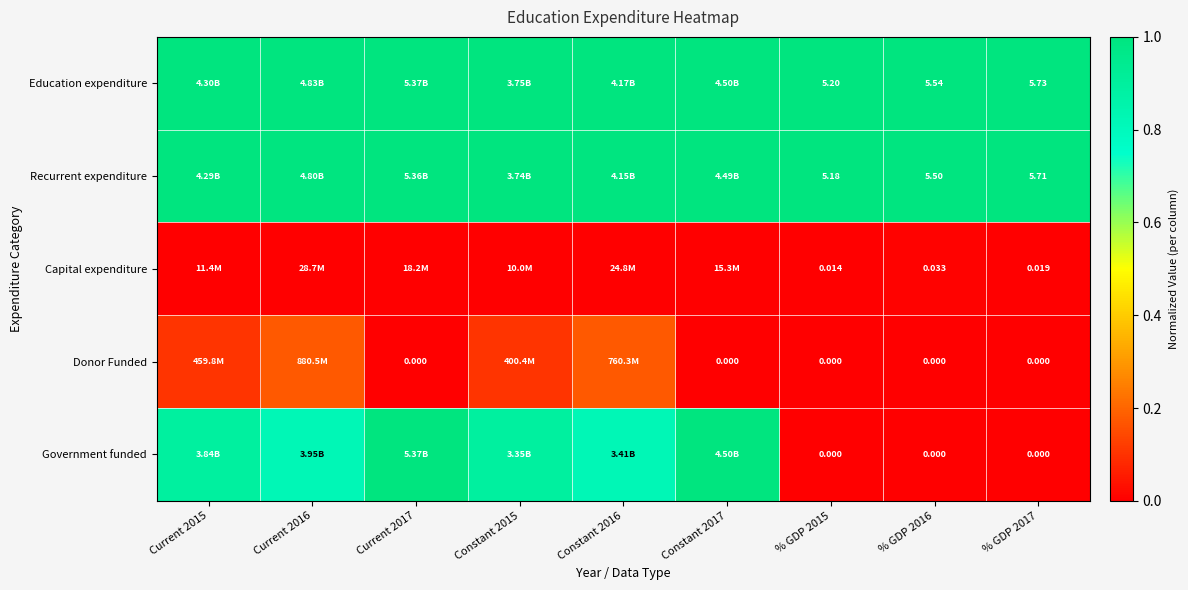

True or false: Education expenditure has a value of 1.0 at Current 2016.

True